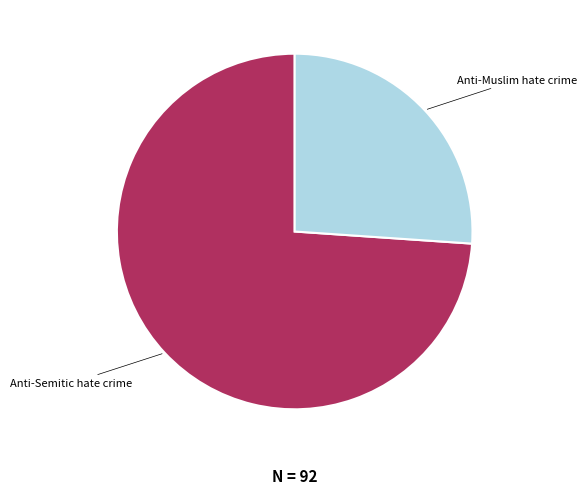

Is there any slice that represents more than half of the pie?

Yes